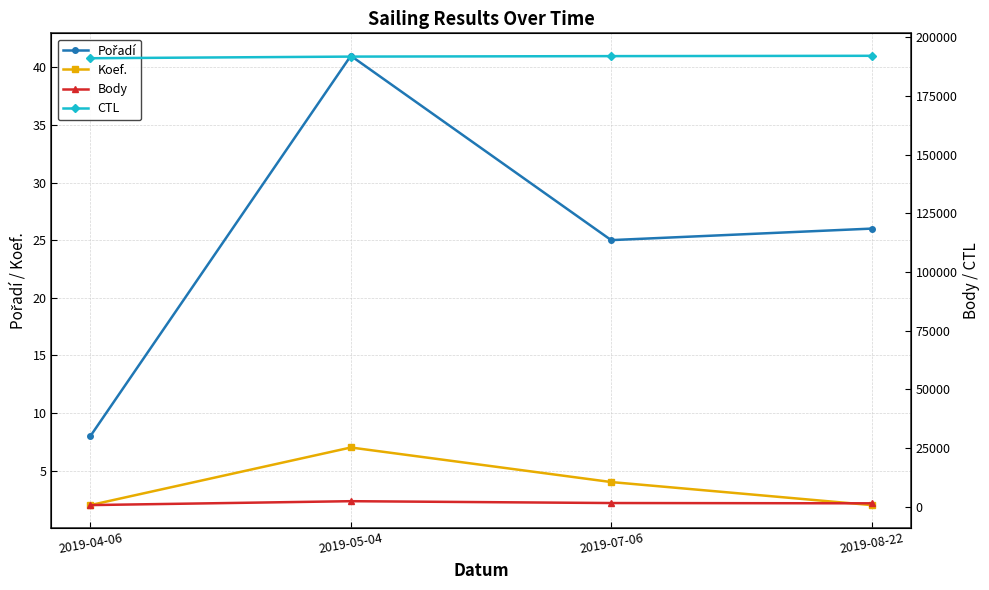

True or false: Koef. has a value of 1 at 2019-04-06.

False